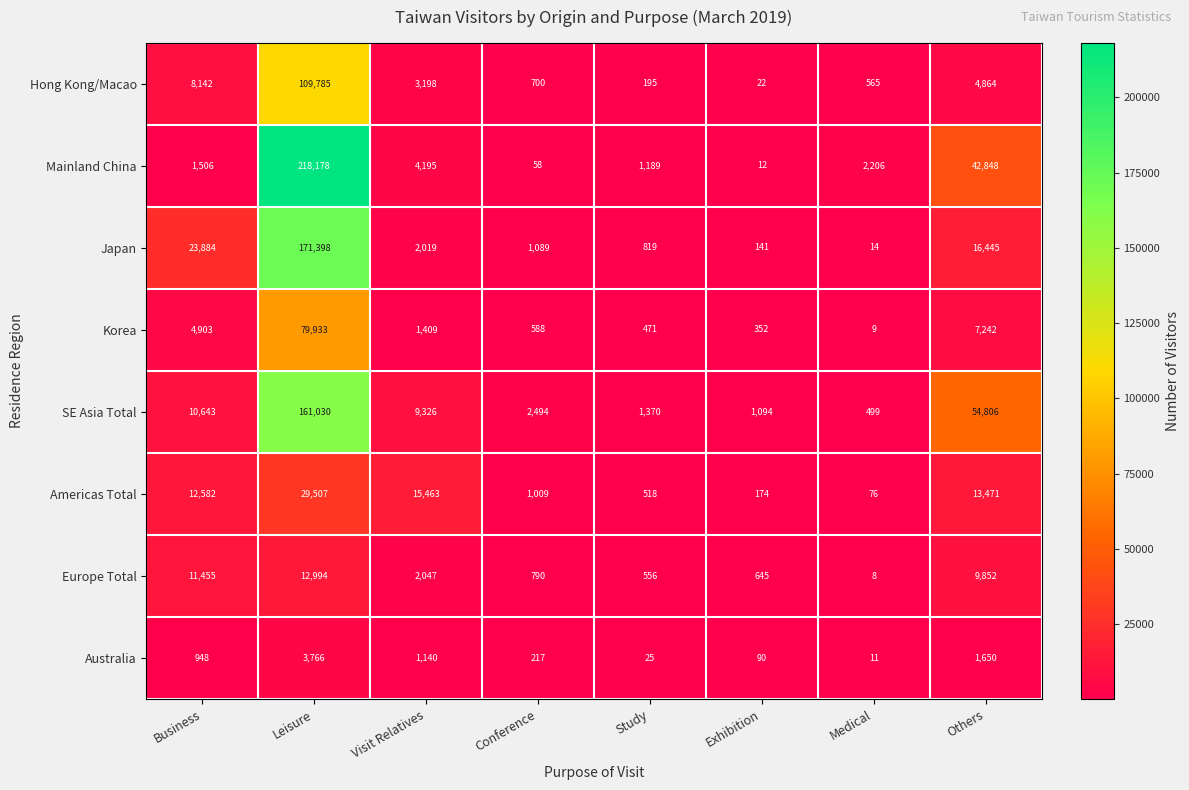

What is the spread (max minus min) of values at Others?

53156